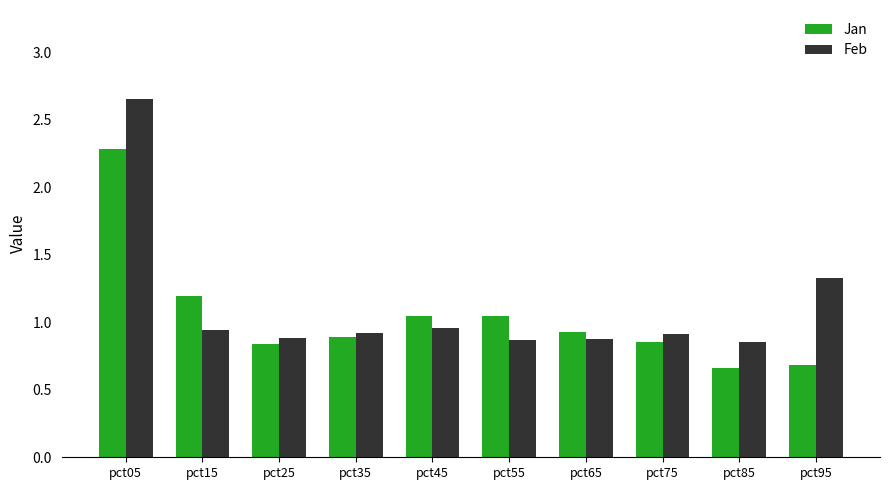

What is the difference between the highest and lowest values at pct05?

0.4